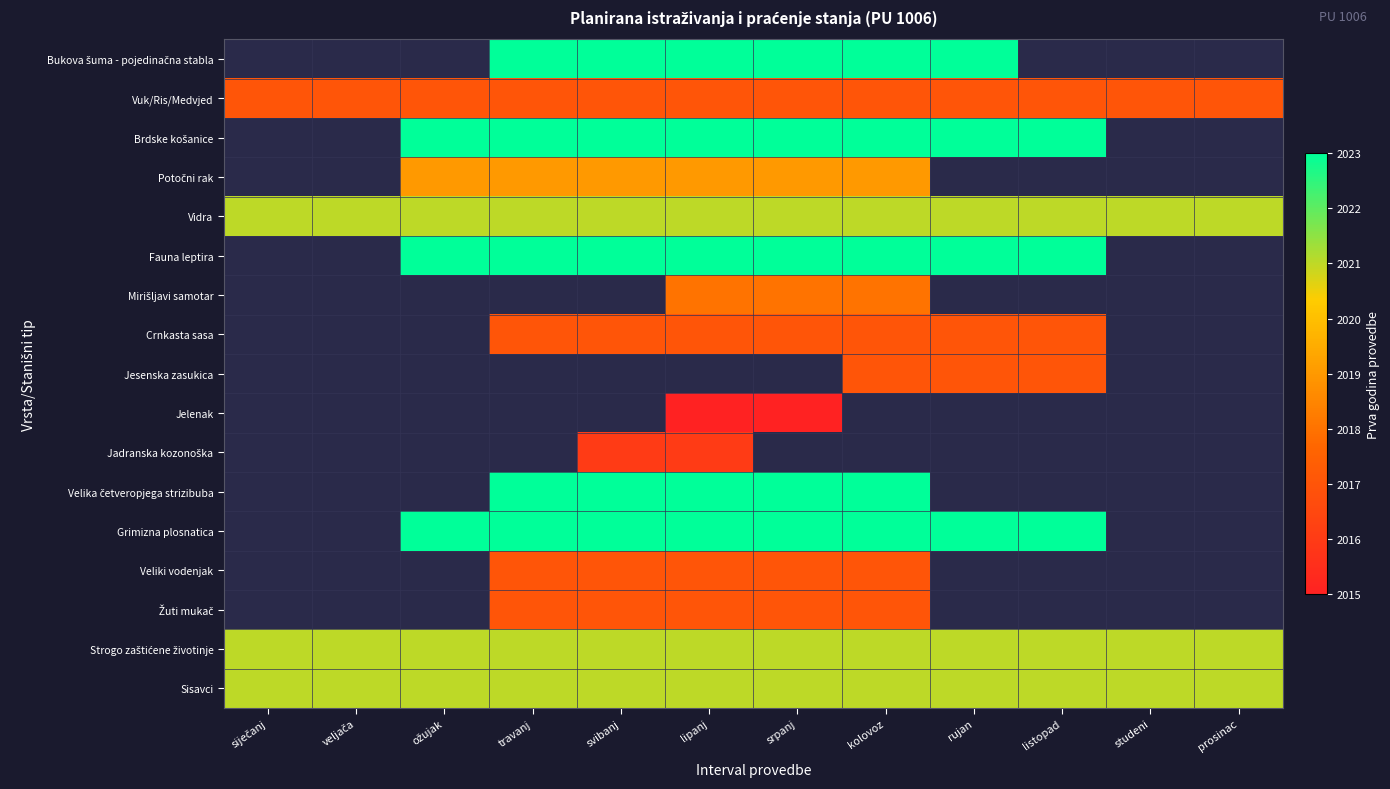

List the series in order of their peak value, highest first.

Bukova šuma - pojedinačna stabla, Brdske košanice, Fauna leptira, Velika četveropjega strizibuba, Grimizna plosnatica, Vidra, Strogo zaštićene životinje, Sisavci, Potočni rak, Mirišljavi samotar, Vuk/Ris/Medvjed, Crnkasta sasa, Jesenska zasukica, Veliki vodenjak, Žuti mukač, Jadranska kozonoška, Jelenak